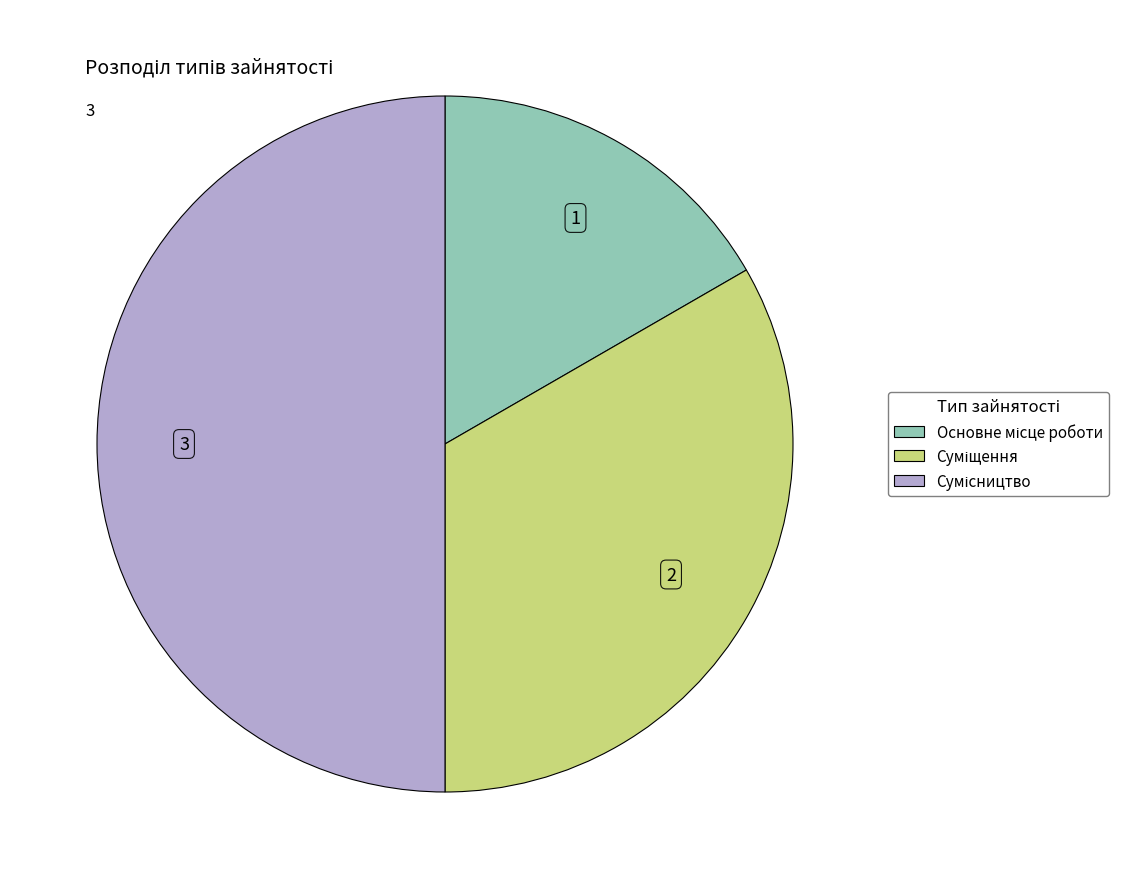

The Суміщення slice represents 25% of the pie. True or false?

False